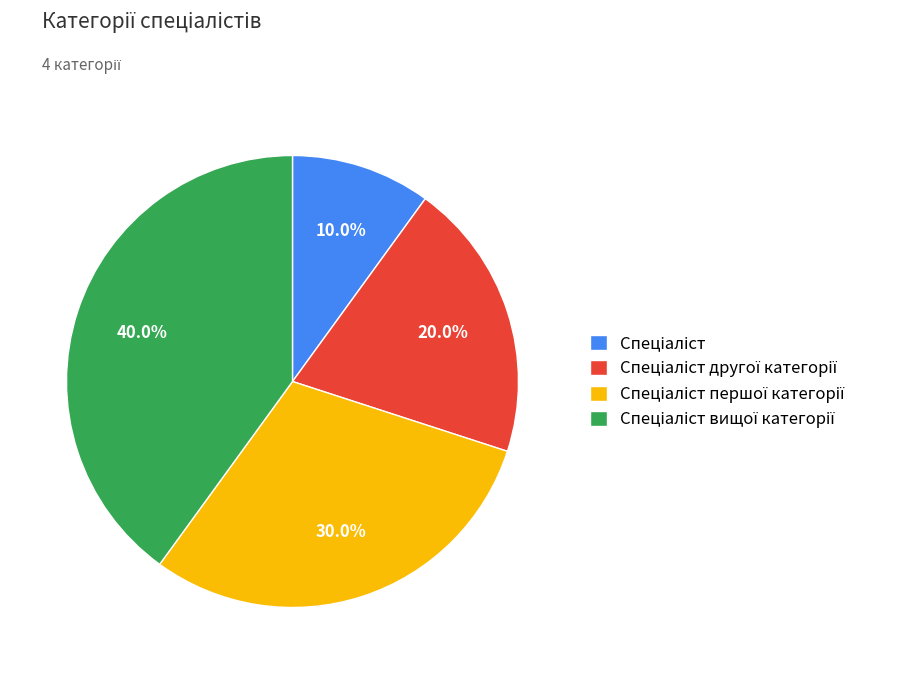

Is there any slice that represents more than half of the pie?

No